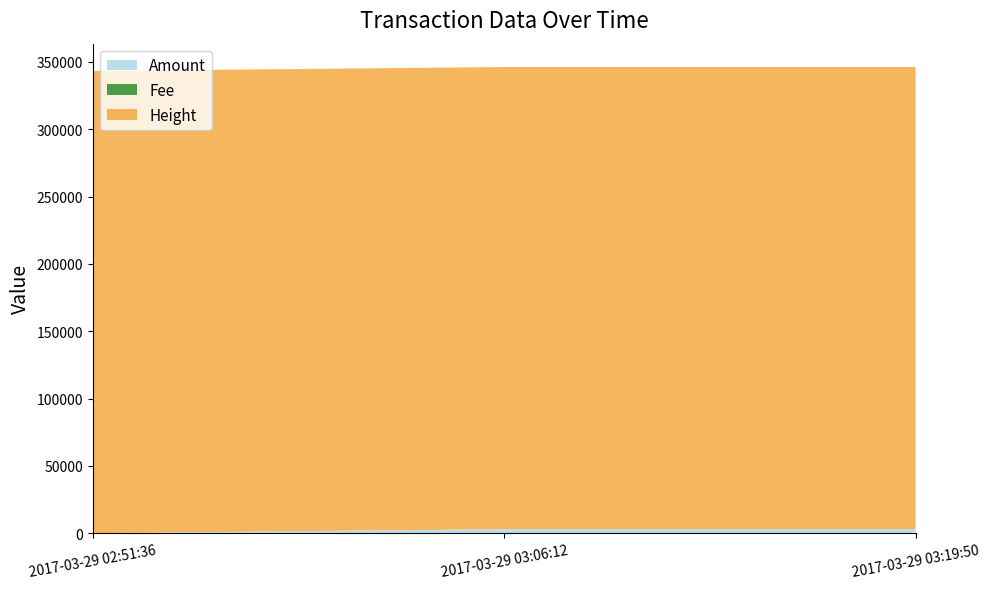

Reading left to right, what are all the values shown in this chart?

Amount: 3	3000	3000
Fee: 1	1	1
Height: 343288	343291	343297